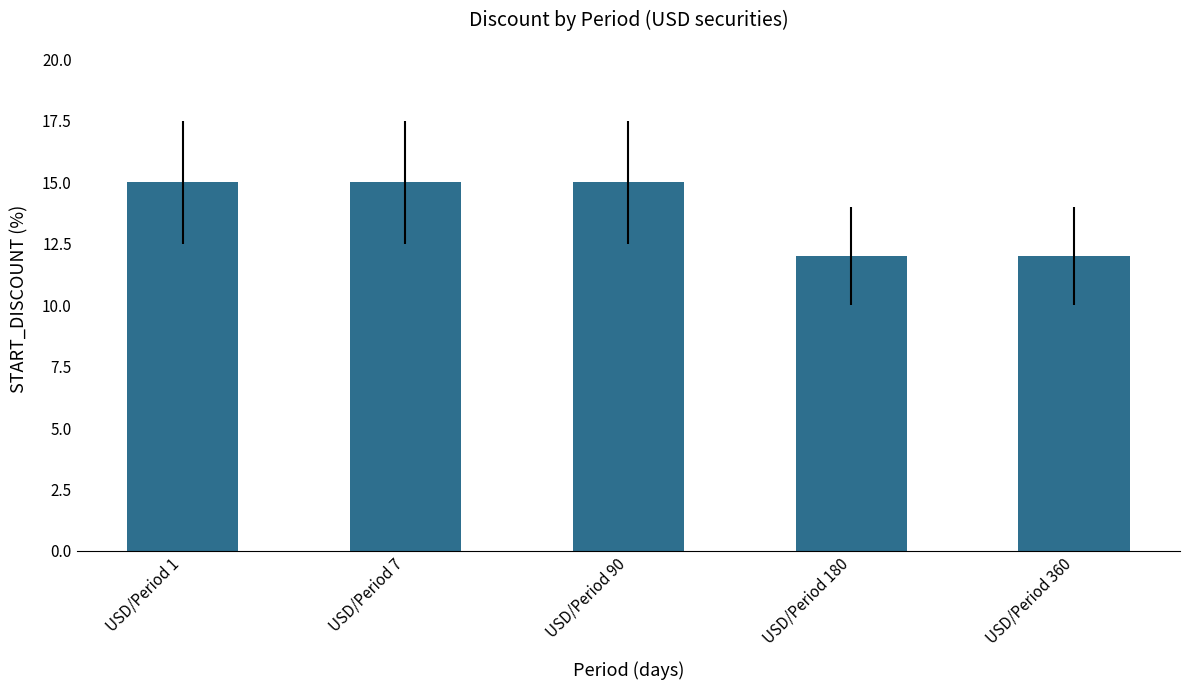

What is the difference between the maximum and minimum values?

3